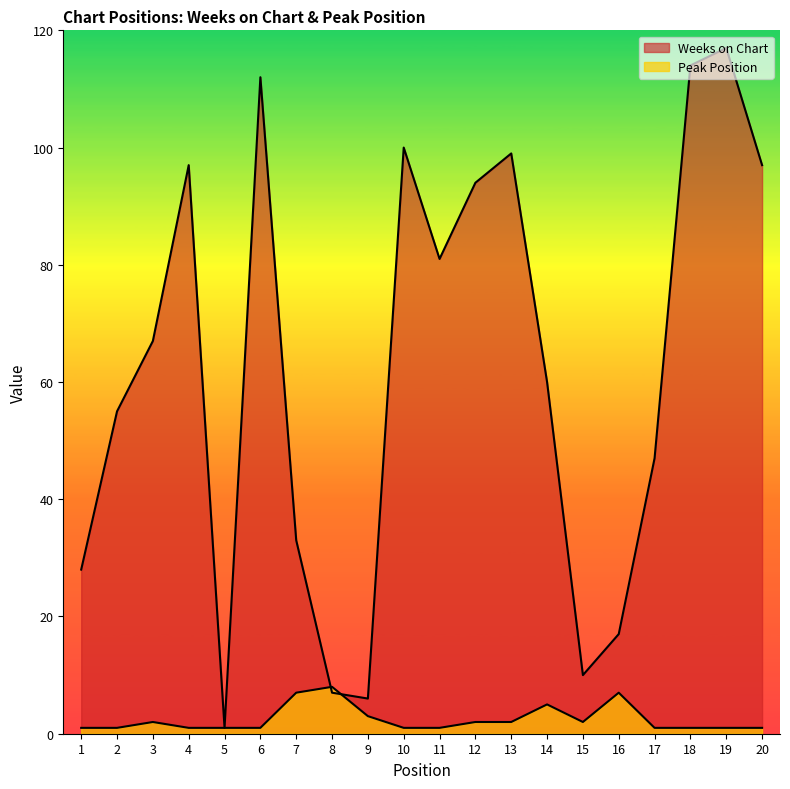

Between 8 and 13, which series saw the biggest shift?

Weeks on Chart